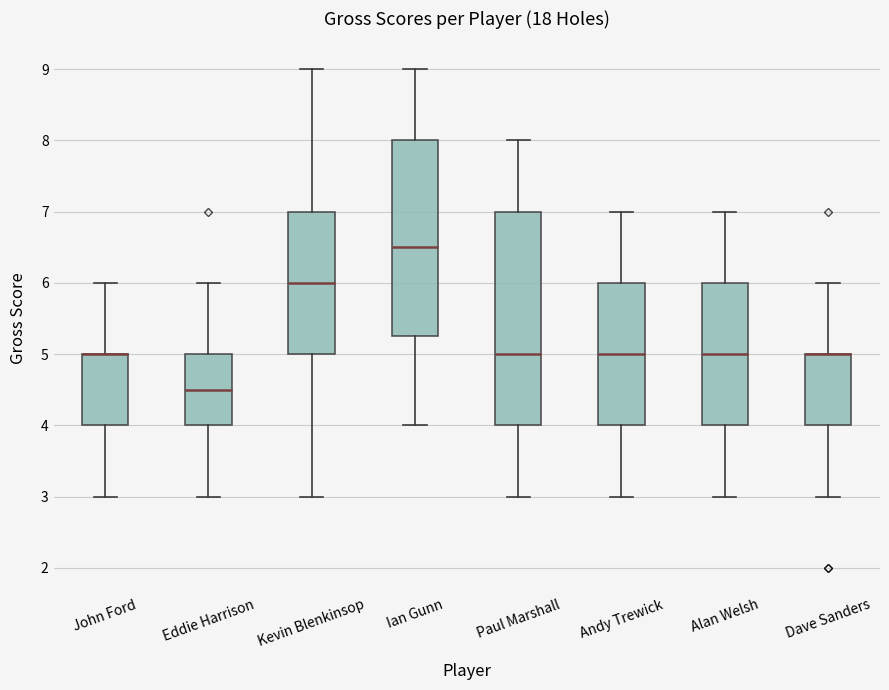

Reading left to right, transcribe this box plot: for each box, give where its median line is, the range the box spans, and where its two whiskers end, as read against the y-axis. The values are not printed on the chart, so give them approximately, as read against the axis.

John Ford: median 5.0 (drawn on the box's upper edge), box 4.0 to 5.0, whiskers 3.0 to 6.0
Eddie Harrison: median 4.5, box 4.0 to 5.0, whiskers 3.0 to 6.0
Kevin Blenkinsop: median 6.0, box 5.0 to 7.0, whiskers 3.0 to 9.0
Ian Gunn: median 6.5, box 5.3 to 8.0, whiskers 4.0 to 9.0
Paul Marshall: median 5.0, box 4.0 to 7.0, whiskers 3.0 to 8.0
Andy Trewick: median 5.0, box 4.0 to 6.0, whiskers 3.0 to 7.0
Alan Welsh: median 5.0, box 4.0 to 6.0, whiskers 3.0 to 7.0
Dave Sanders: median 5.0 (drawn on the box's upper edge), box 4.0 to 5.0, whiskers 3.0 to 6.0